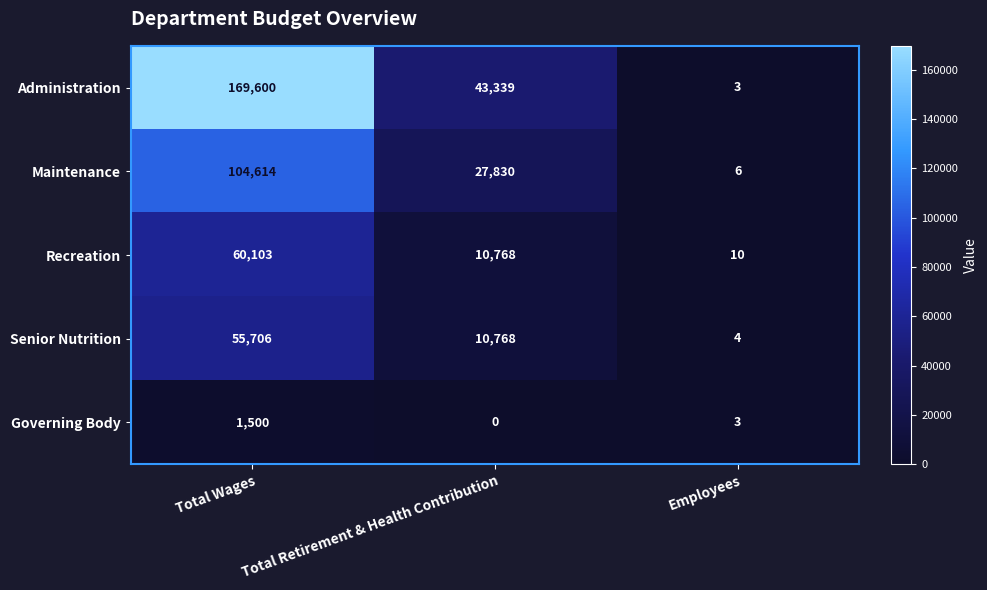

Which series has the largest total across all categories?

Administration